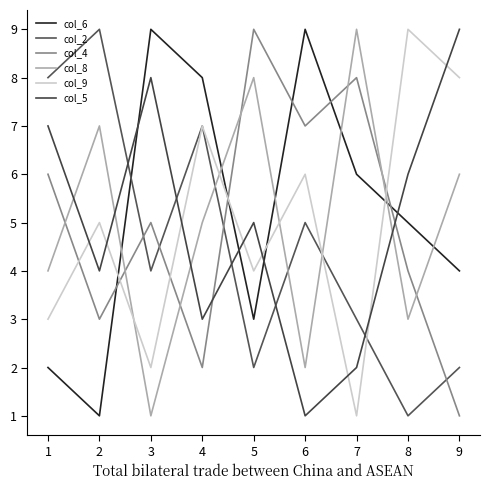

Rank the categories by col_8 value from highest to lowest.

7, 5, 2, 9, 4, 1, 8, 6, 3